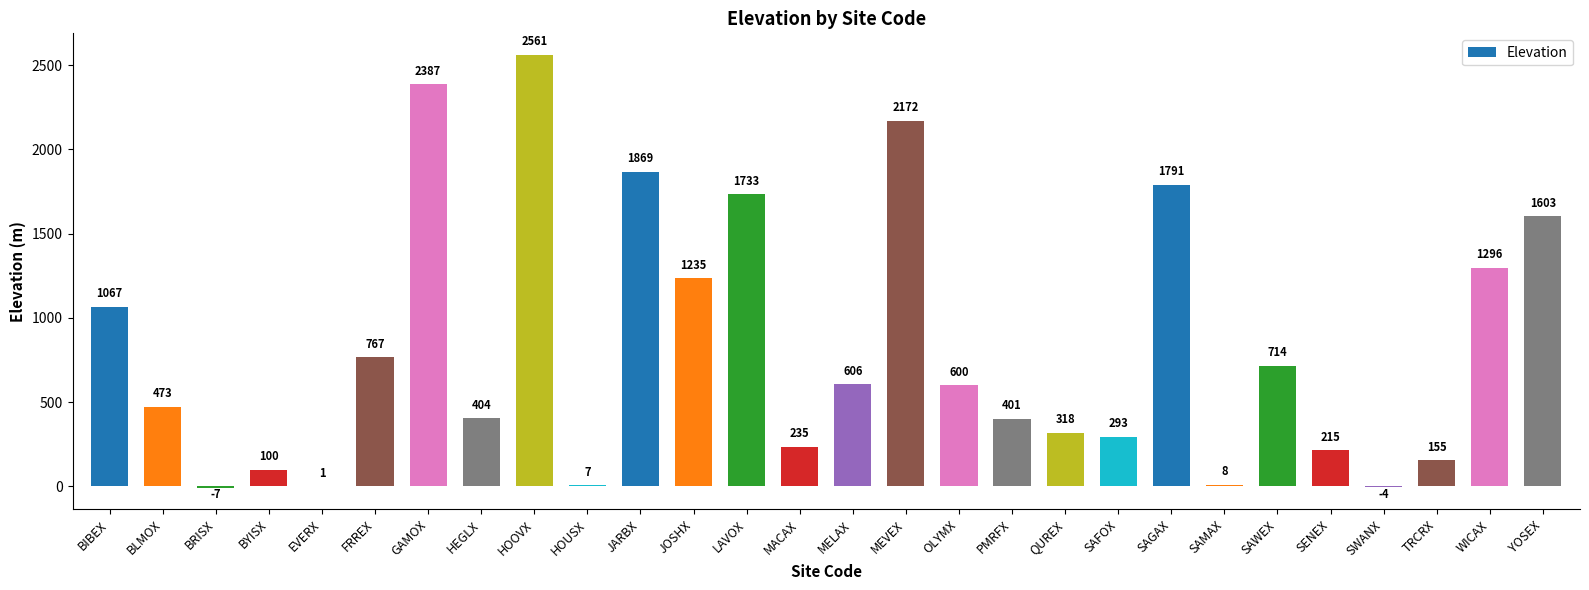

Between SAFOX and GAMOX, which is larger?

GAMOX